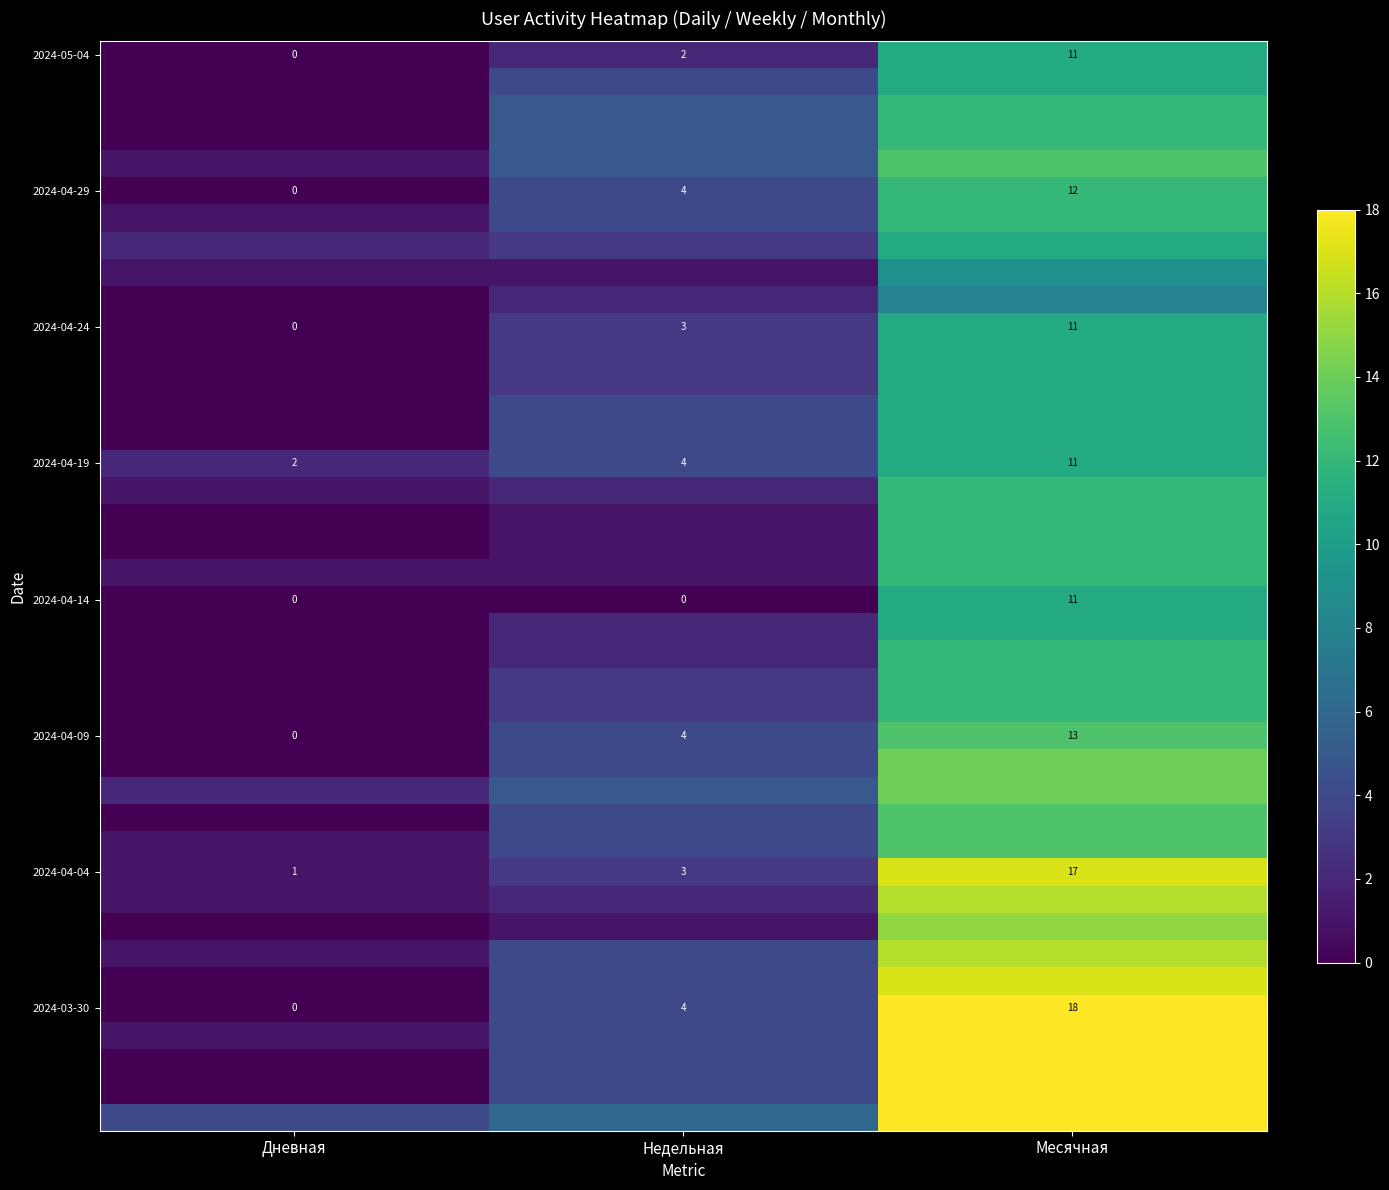

The 2024-04-04 series shows 17 at Месячная. True or false?

True